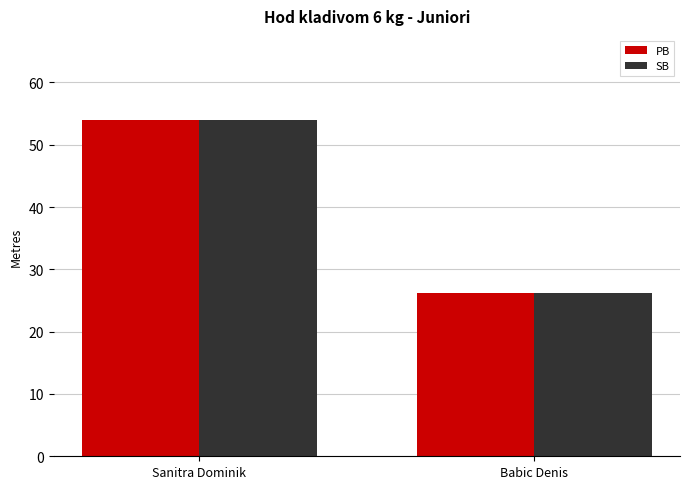

List the labels in order of SB value, smallest first.

Babic Denis, Sanitra Dominik